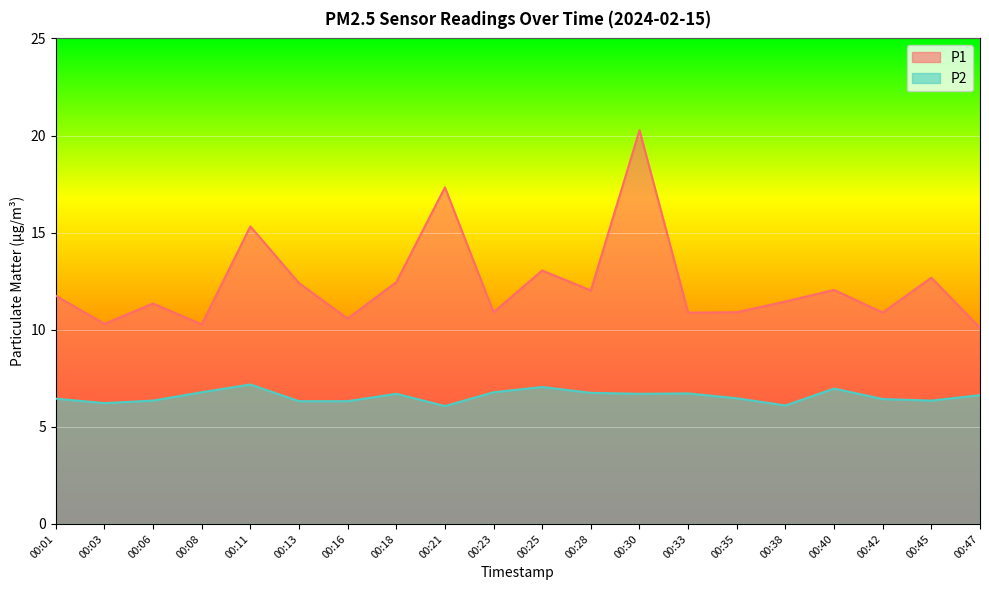

The value of P1 at 00:28 is 18.9. True or false?

False